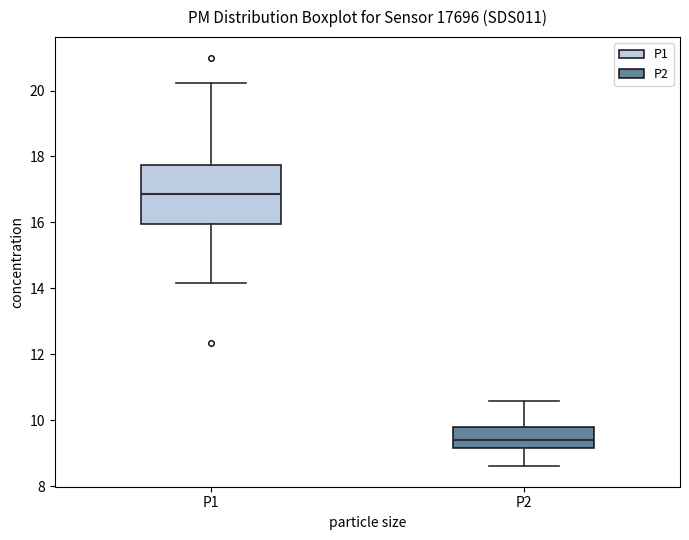

Where is the upper edge of the box for P1 on the y-axis? The values are not printed on the chart, so give them approximately, as read against the axis.

17.8